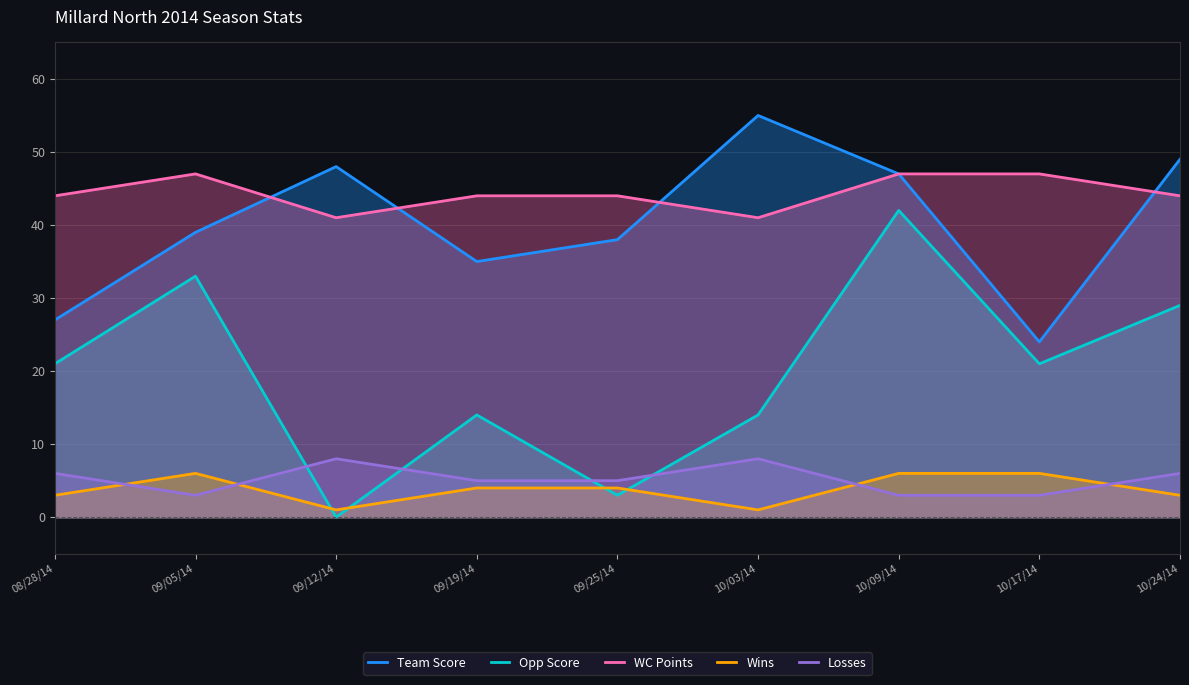

How many values in the Opp Score series exceed 21?

3